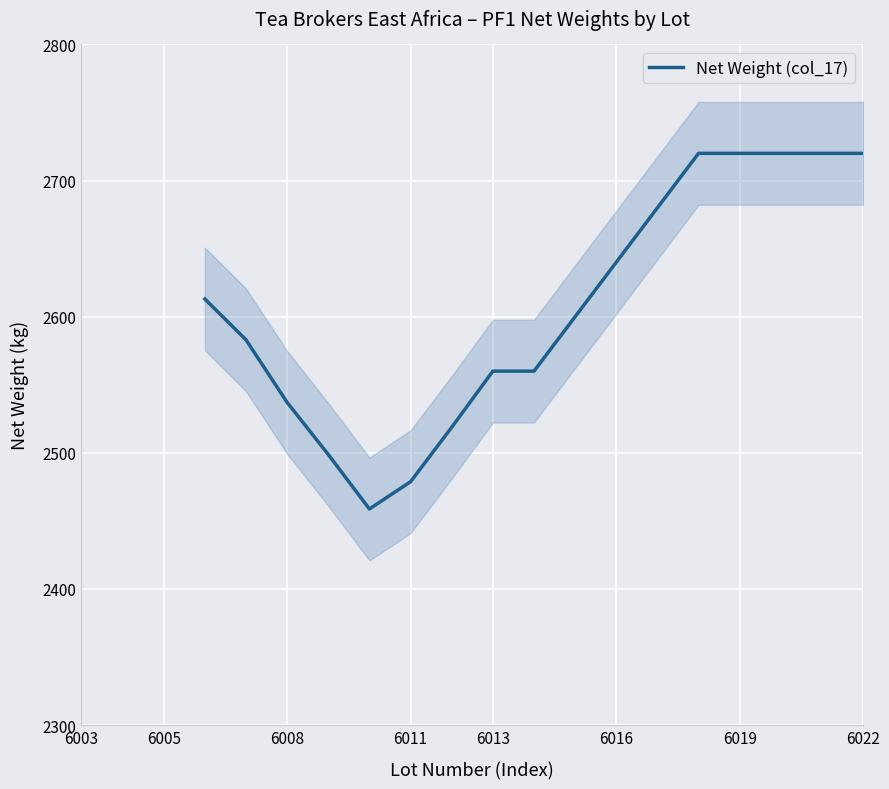

True or false: there are more than 0 points higher than both neighbors.

False